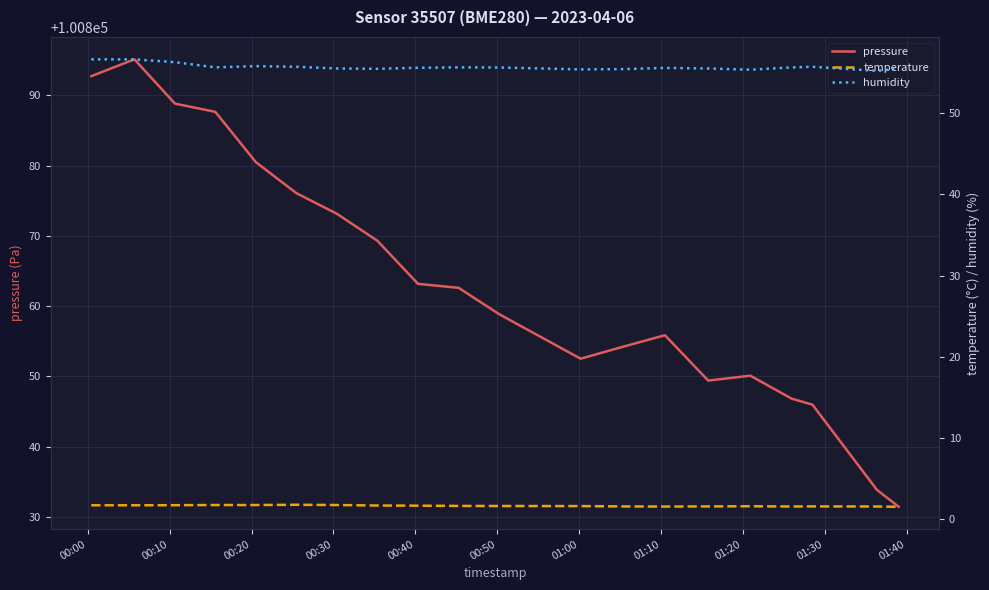

True or false: pressure has a value of 150513.6 at 00:50.

False